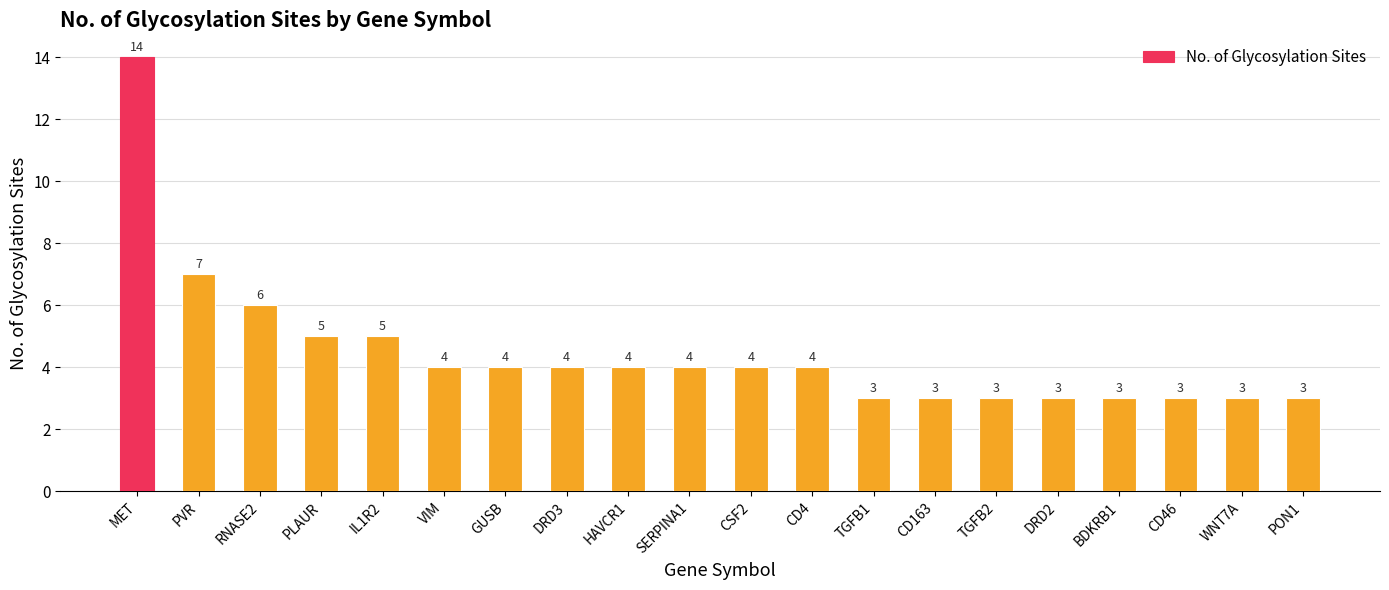

Are the bars horizontal?

No